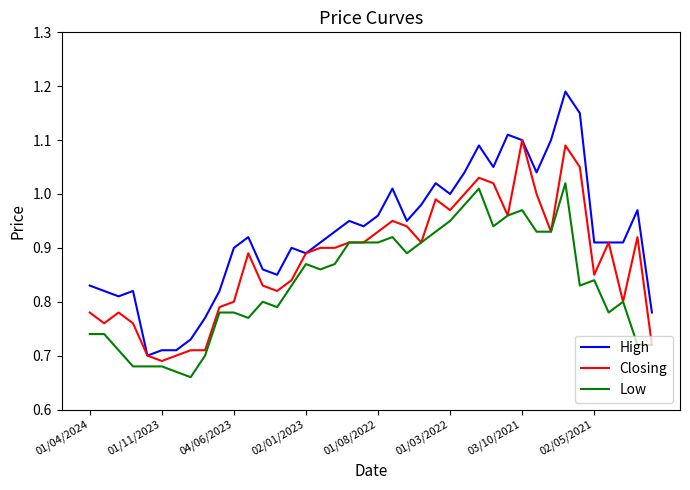

Which series has the largest range (max minus min)?

High